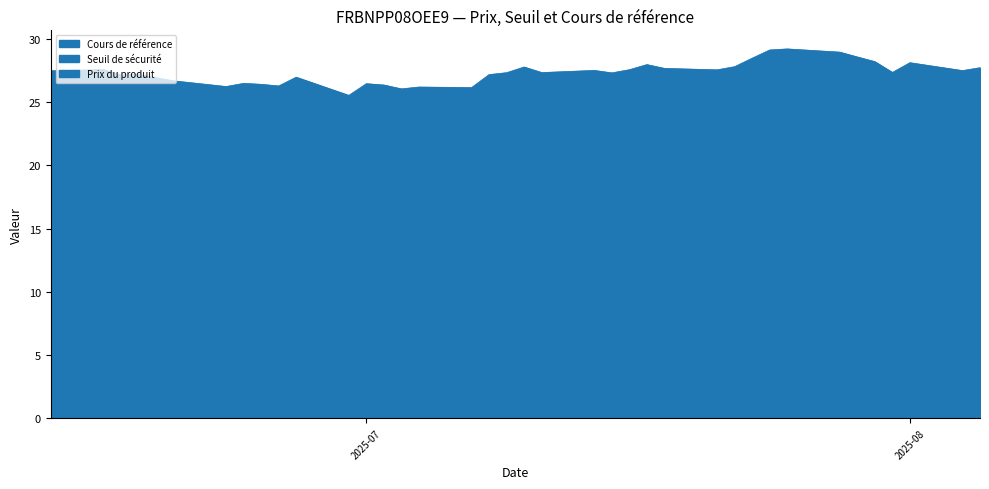

True or false: Seuil de sécurité and Cours de référence intersect in this chart.

False